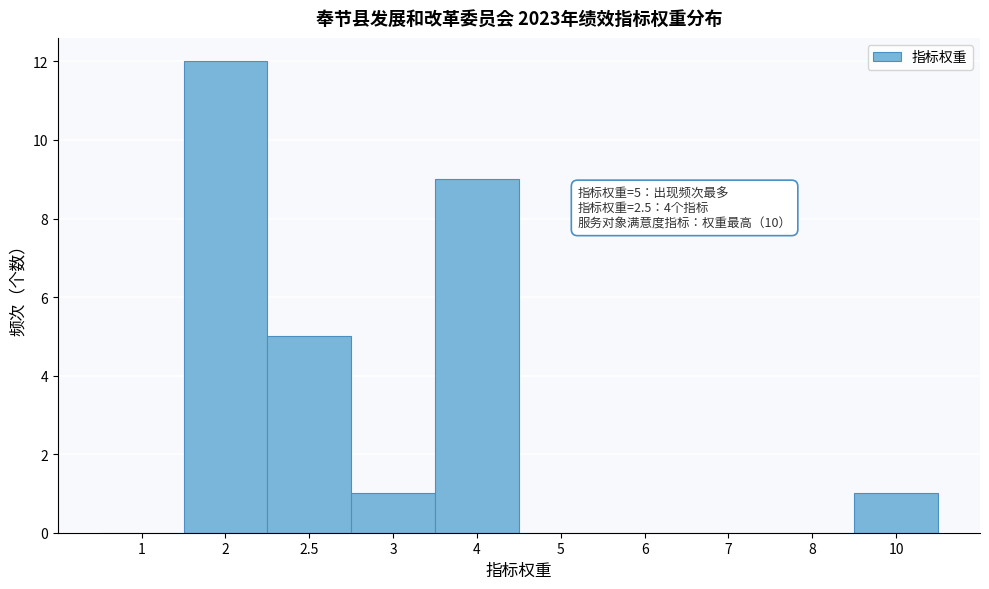

Reading left to right, list all the values displayed in this chart.

1=0	2=12	2.5=5	3=1	4=9	5=0	6=0	7=0	8=0	10=1